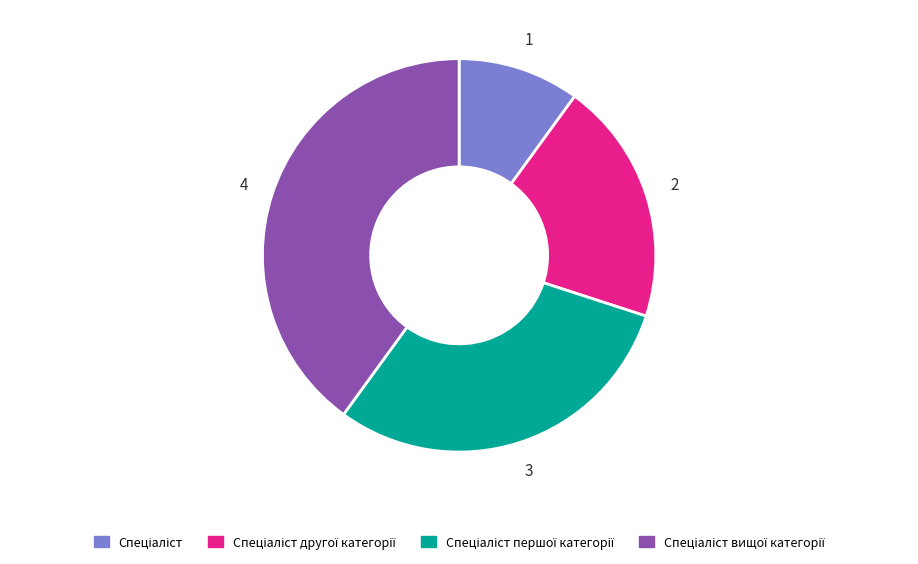

Does any single category account for the majority?

No